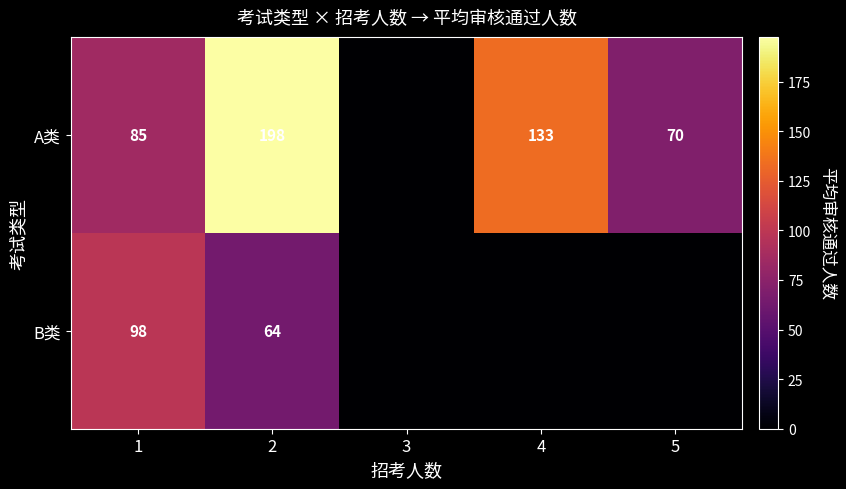

At which category is the sum across all series the highest?

2